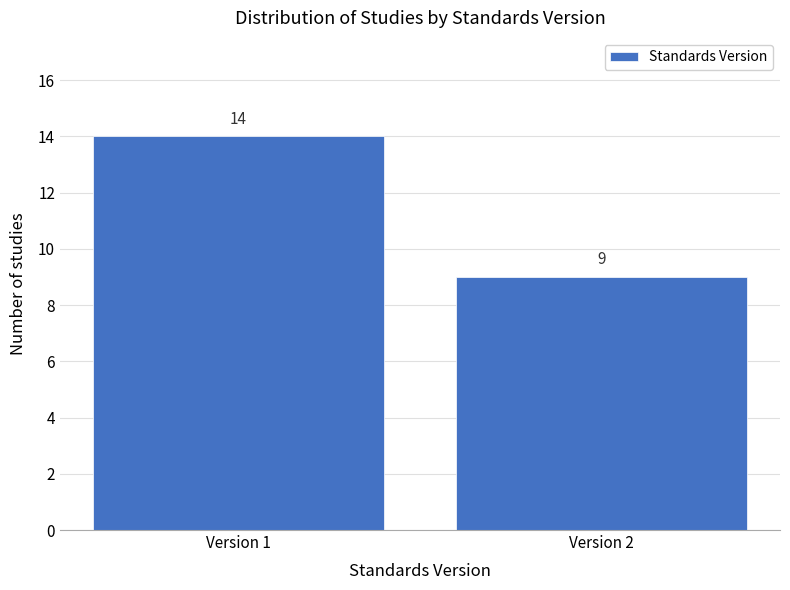

Reading right to left, transcribe all the data shown in this chart.

9	14